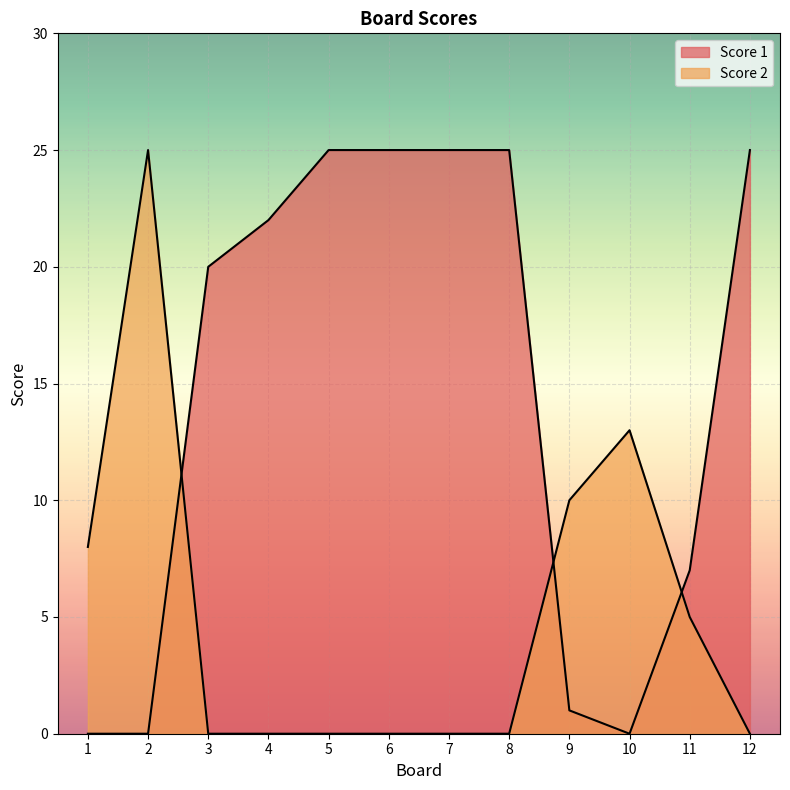

True or false: Score 1 has more than 2 interior local peaks.

False